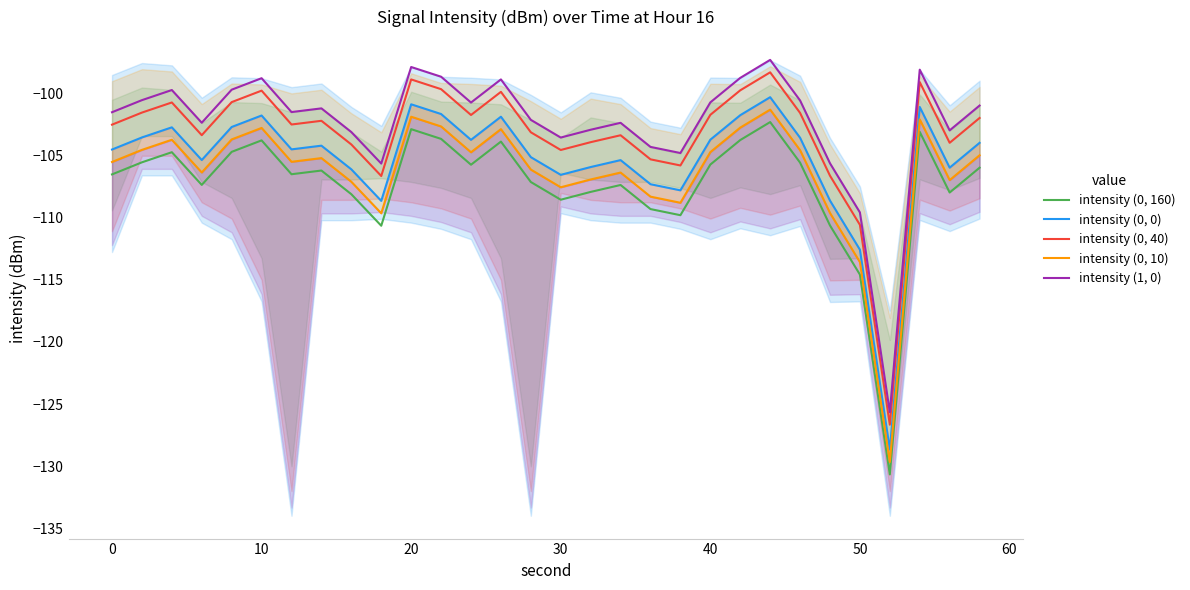

True or false: intensity (0, 160) and intensity (0, 40) intersect in this chart.

False